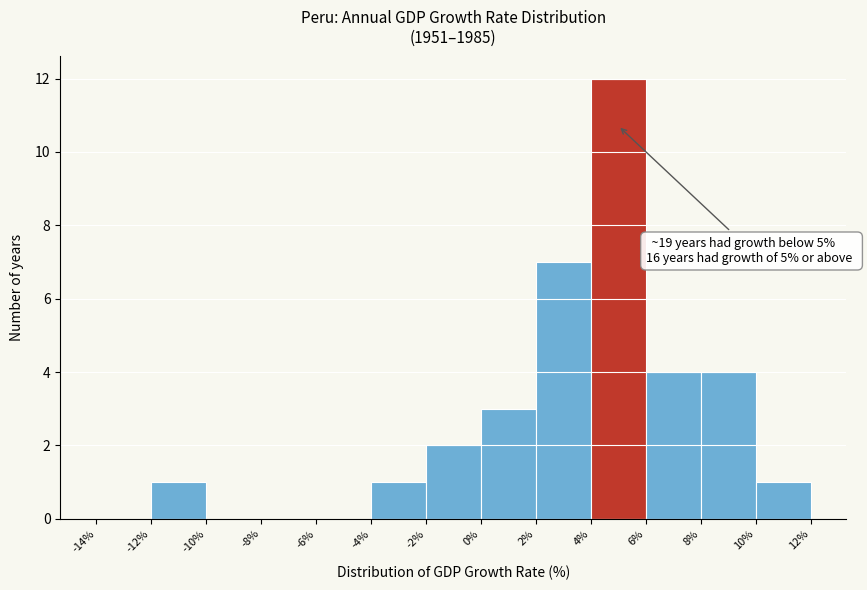

Over which range of the x-axis is the bar tallest?

4% to 6%